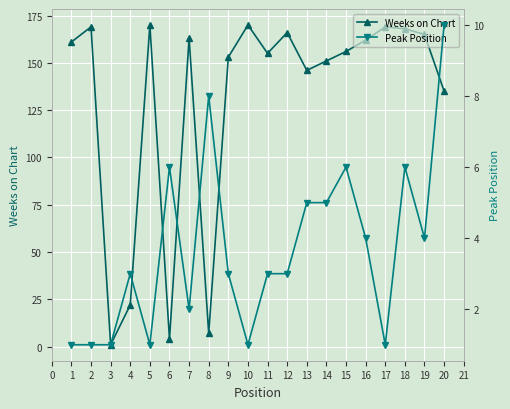

What is the difference between the Weeks on Chart values at 18 and 13?

22